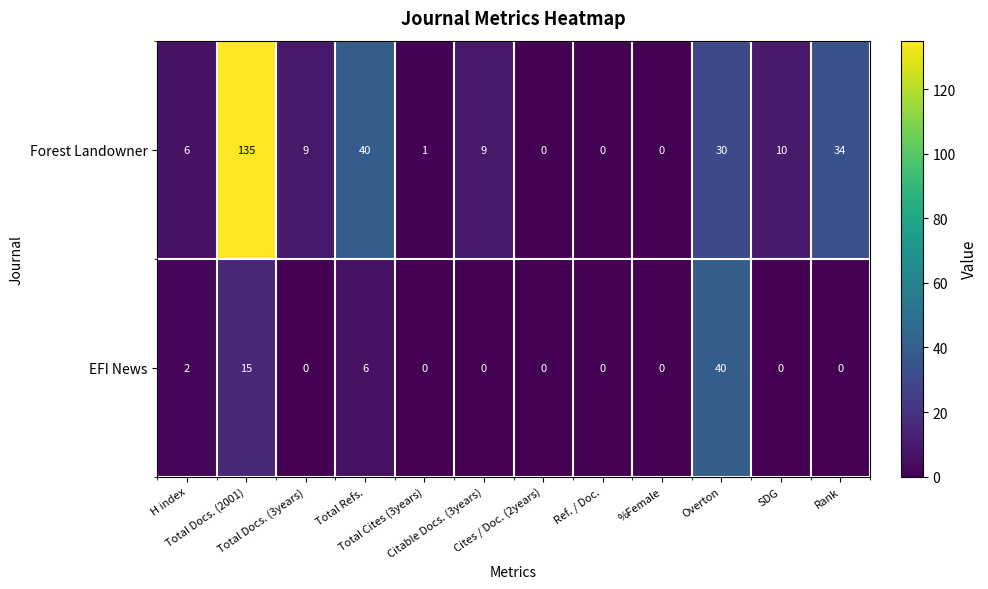

What is the difference between the maximum and second lowest values in the EFI News series?

40